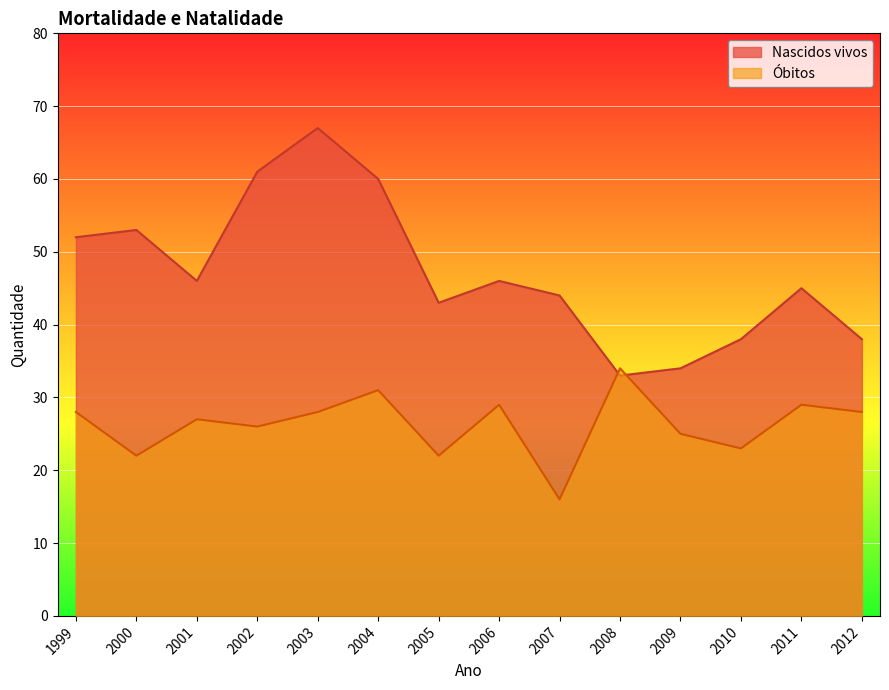

What is the average value of the Nascidos vivos series?

47